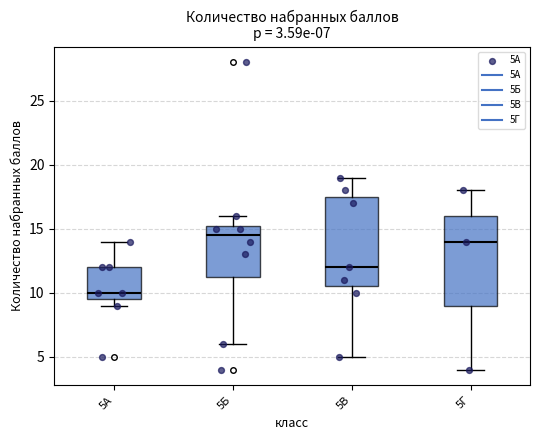

Which box's median line is the lowest?

5А